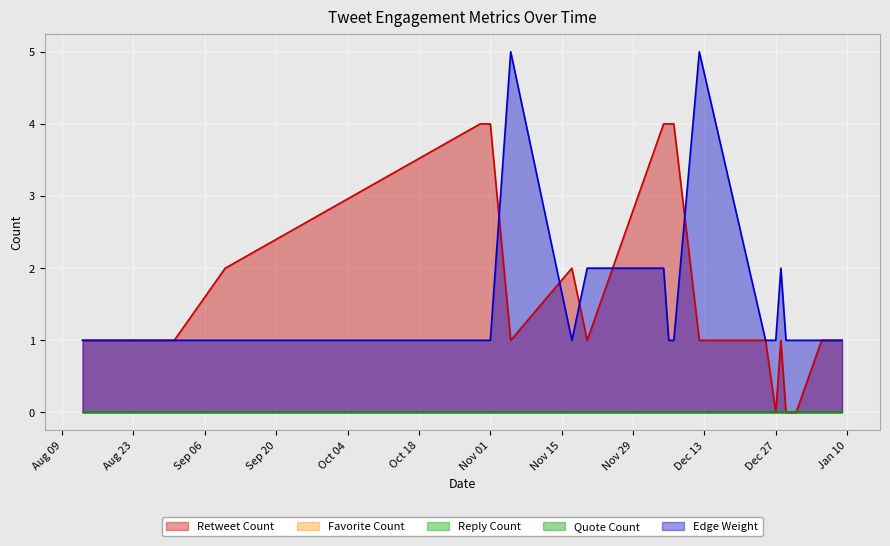

True or false: Edge Weight and Favorite Count cross at least once.

False